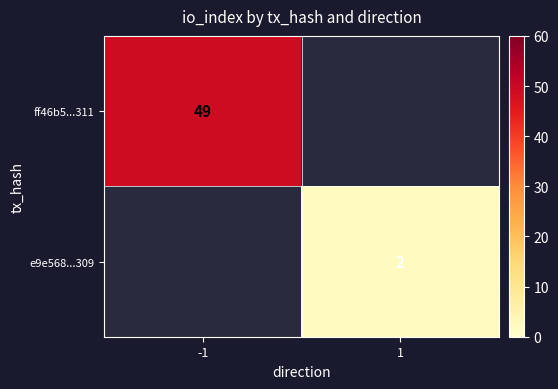

True or false: e9e568...309 has a value of 1 at 1.

False